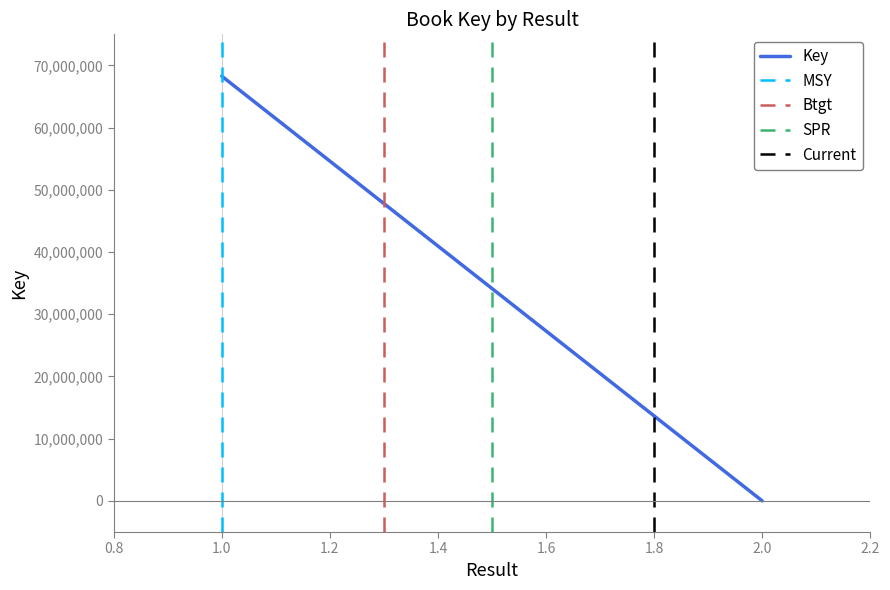

The value of MSY at 1.0 is 1. True or false?

False